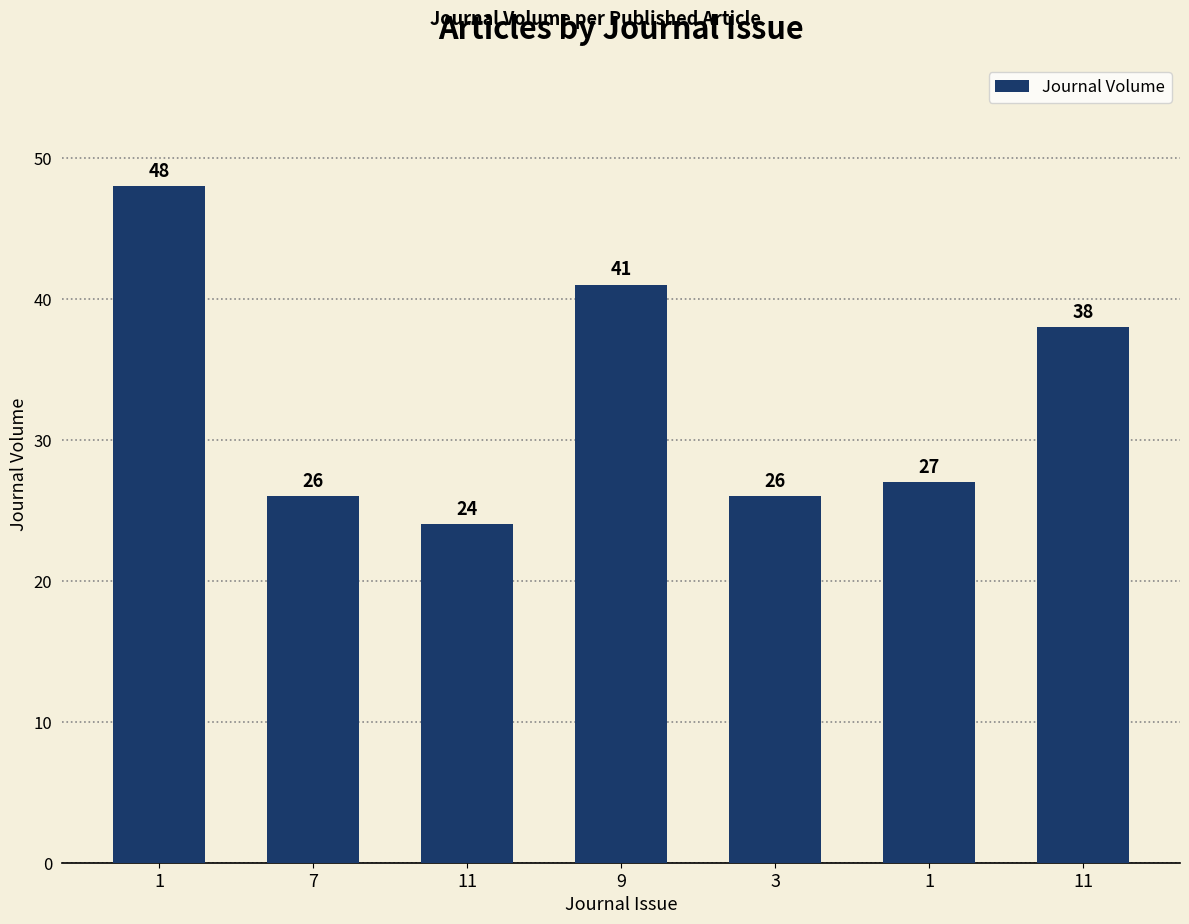

What is the label of the 2nd bar from the right?

1